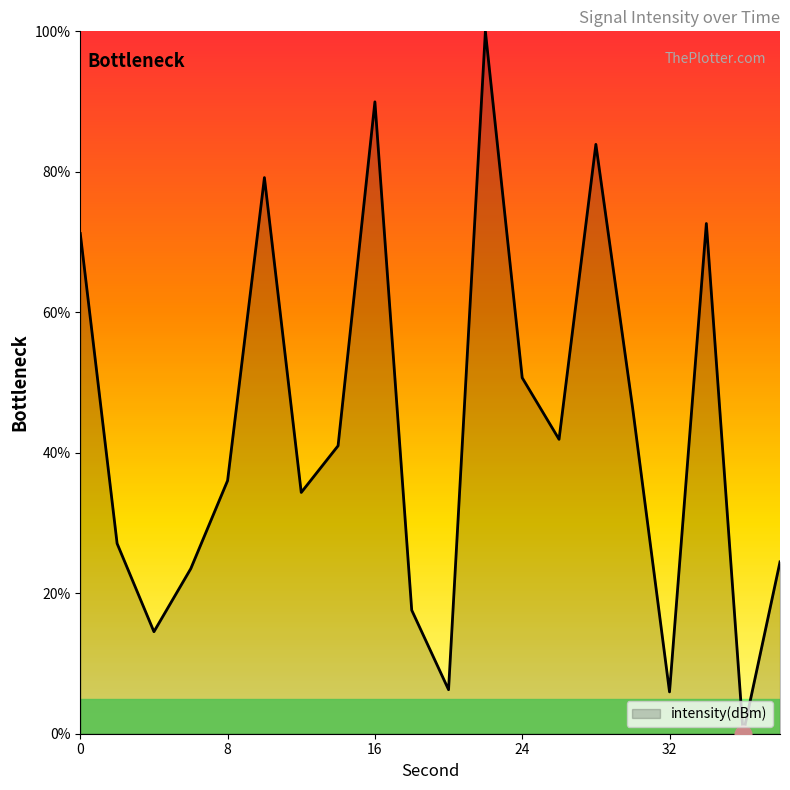

What is the average value?

43.3